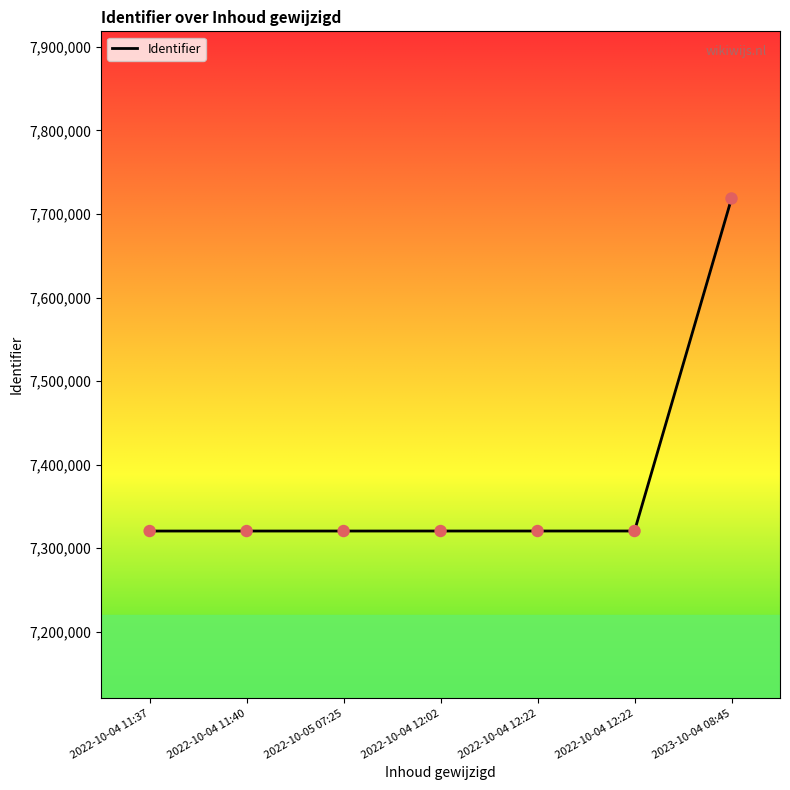

What is the change in value from 2022-10-04 11:40 to 2022-10-05 07:25?

+4